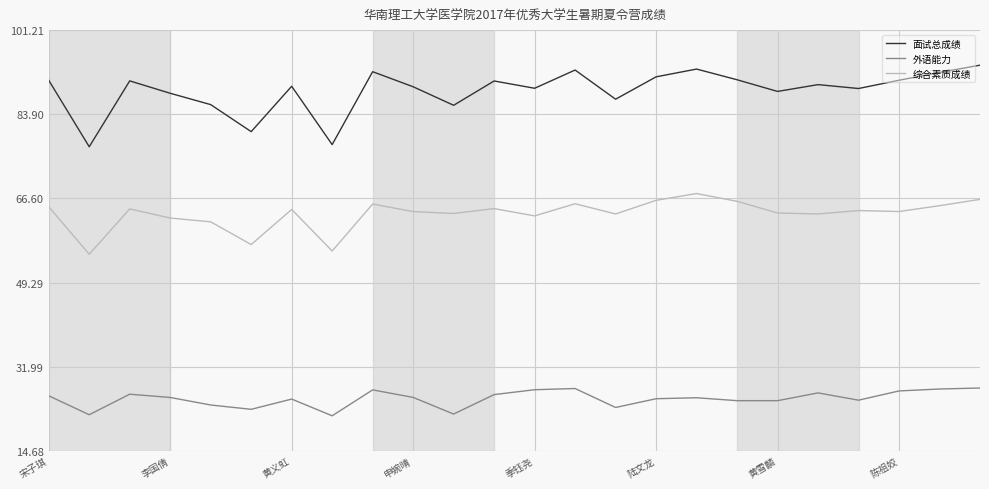

Which series has the largest total across all categories?

面试总成绩